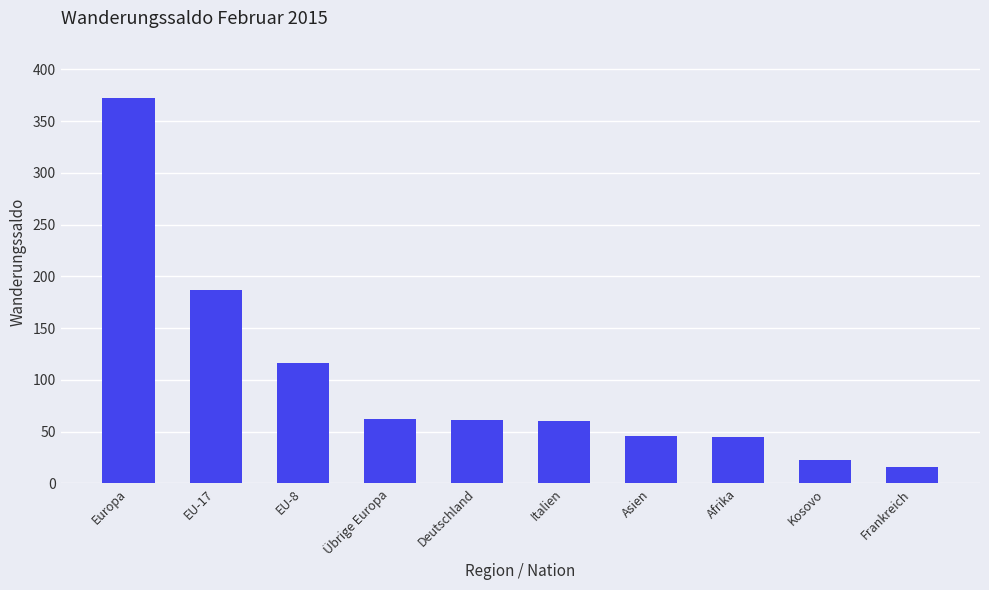

What is the label of the 7th bar from the left?

Asien